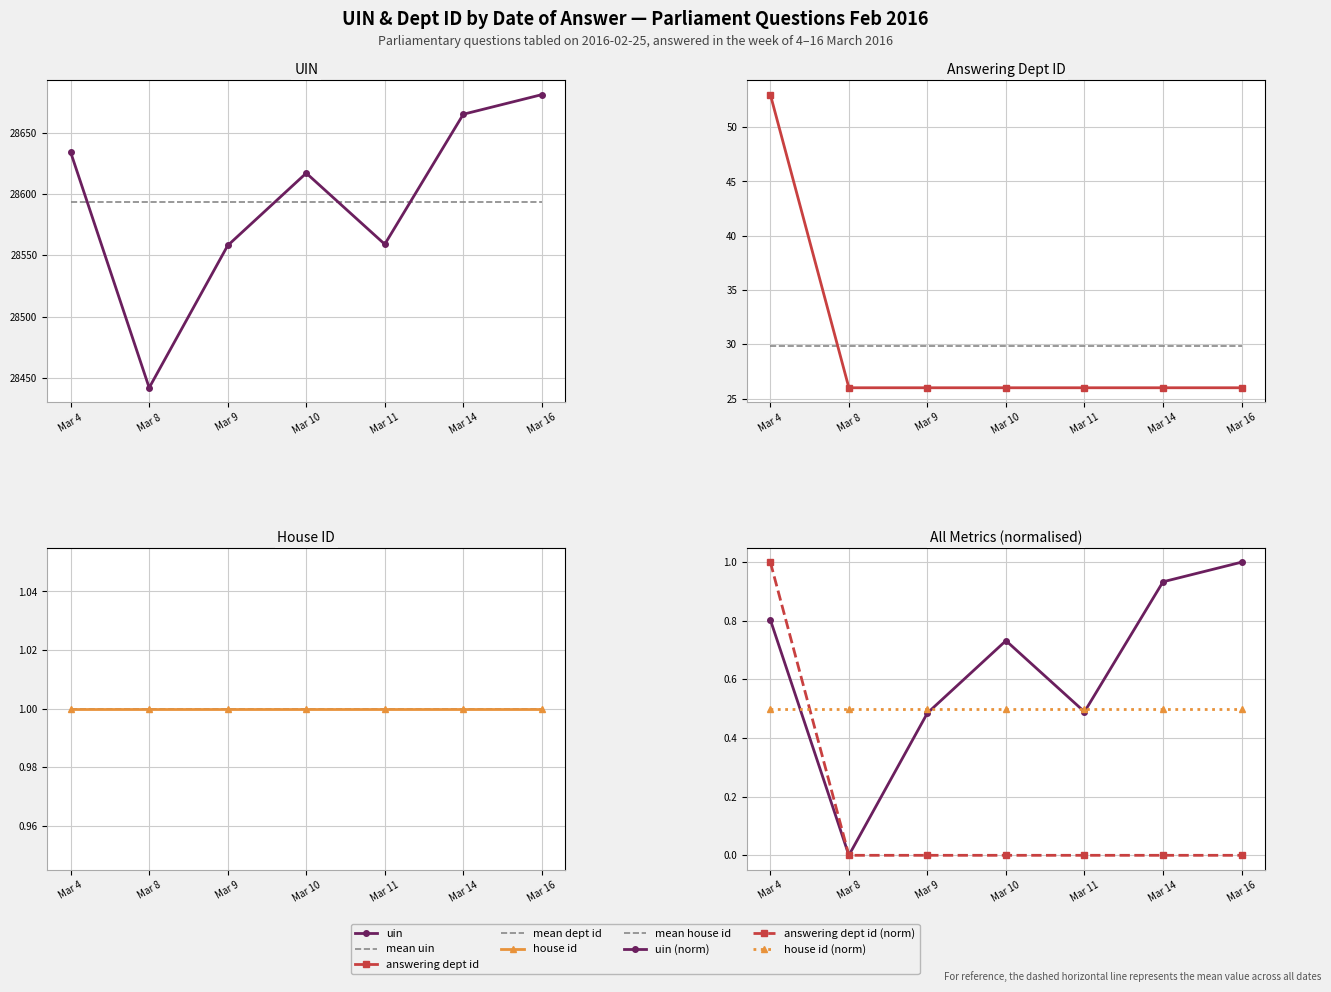

What is the average value of the answering dept id series?

30